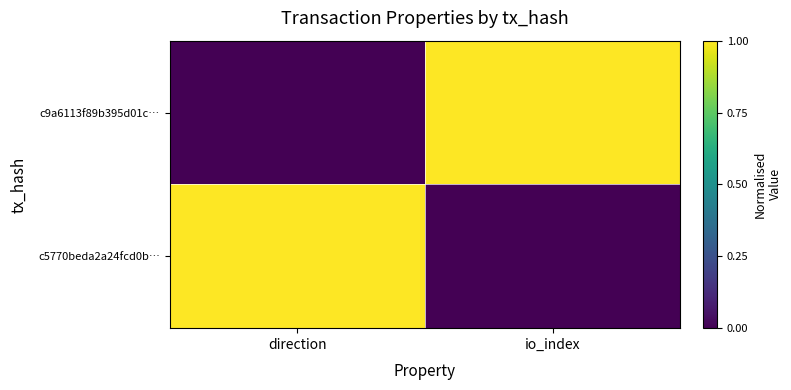

Which has a higher value, io_index or direction?

io_index